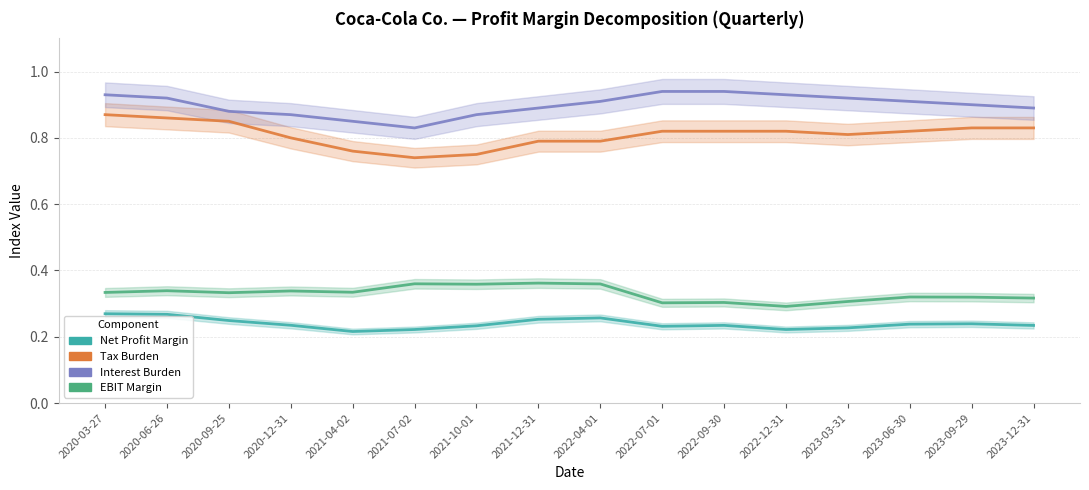

True or false: Interest Burden and Net Profit Margin cross at least once.

False